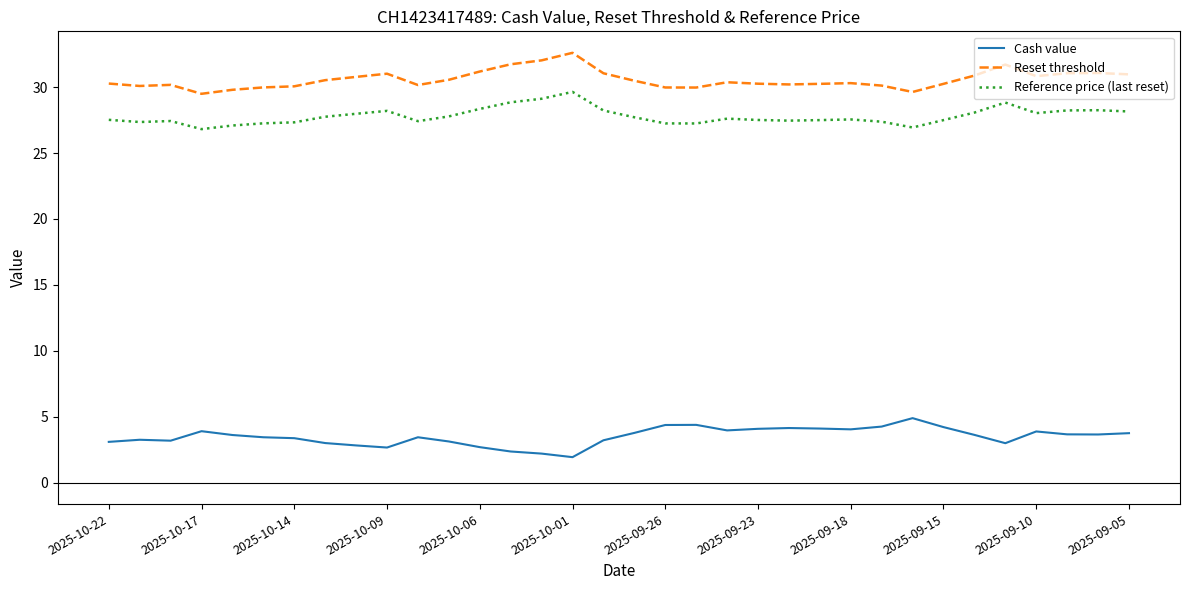

What is the minimum value shown in the chart?

1.9